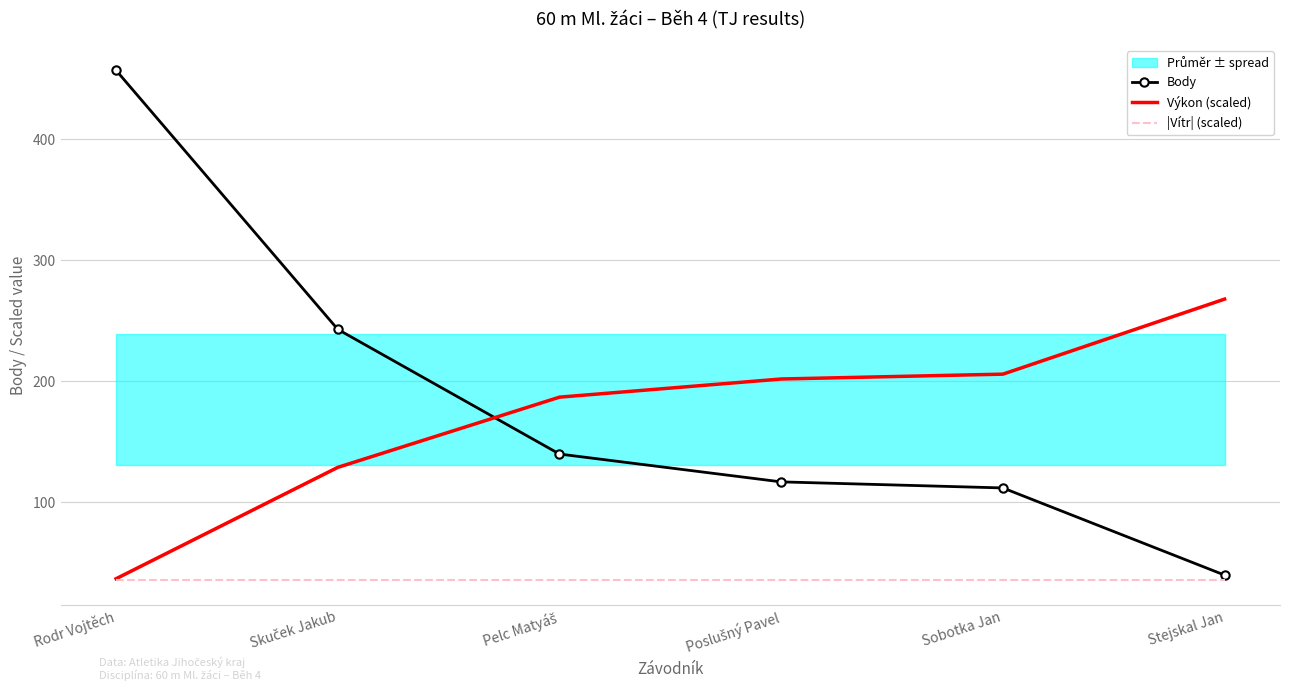

Which series has the largest range (max minus min)?

Body